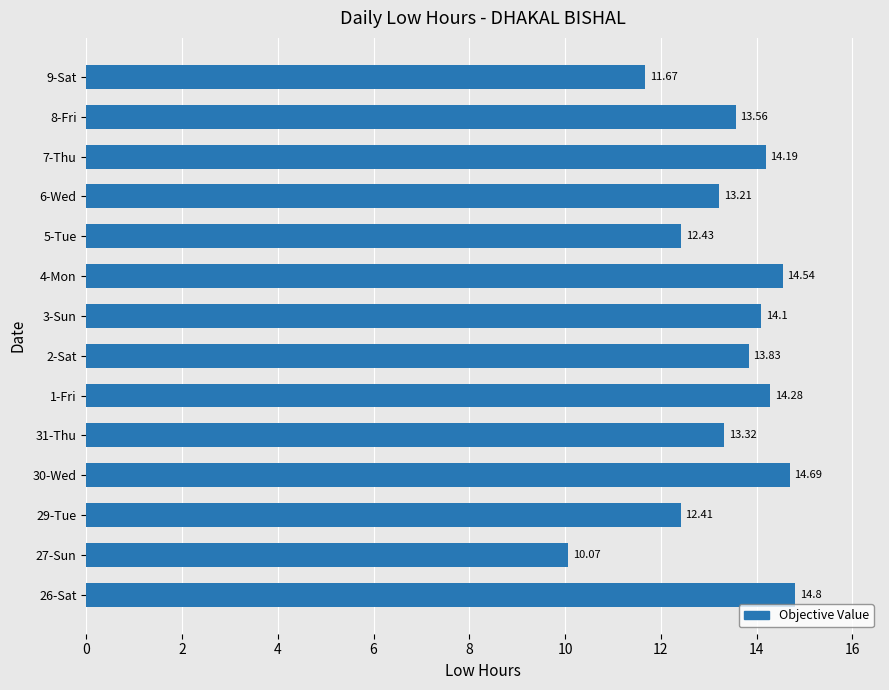

What is the change in value from 29-Tue to 9-Sat?

-0.7